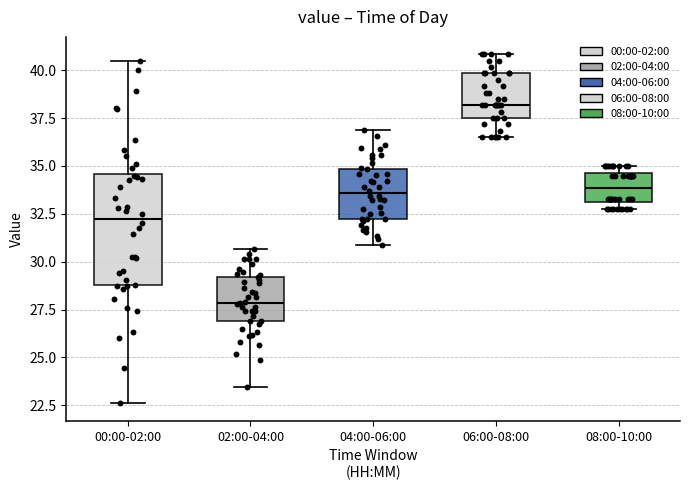

Where does the median line of the box for 00:00-02:00 sit on the y-axis? The values are not printed on the chart, so give them approximately, as read against the axis.

32.5